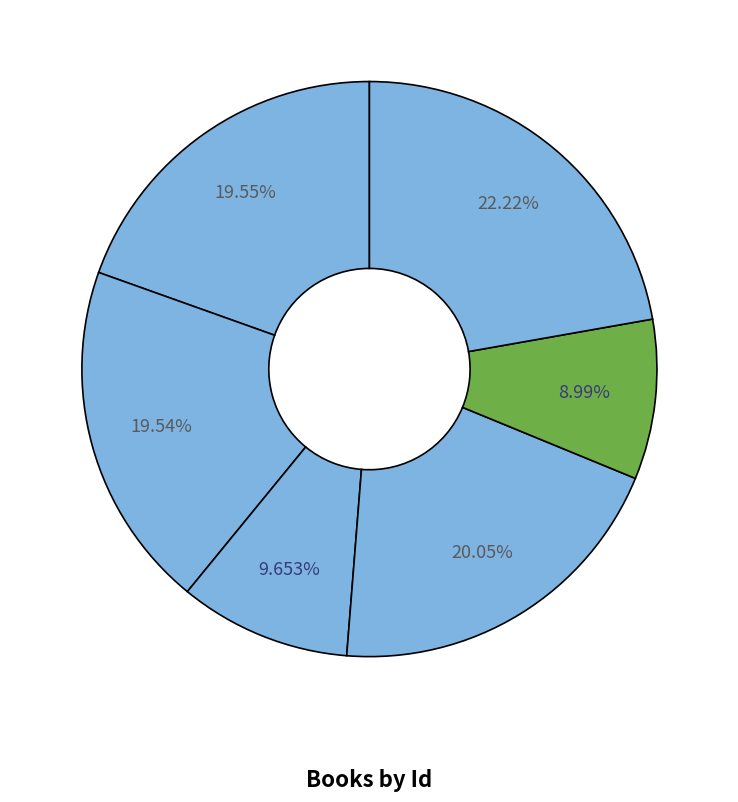

To the nearest percent, what is the average slice percentage?

17%